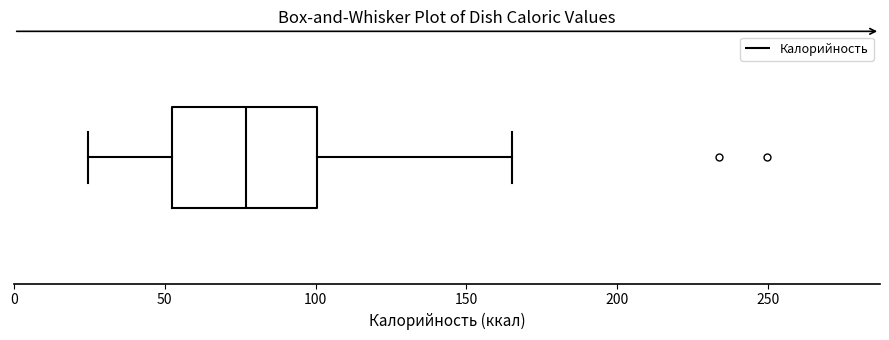

Read this box plot against the x-axis: the position of the median line, the range covered by the box, and the ends of both whiskers. The values are not printed on the chart, so give them approximately, as read against the axis.

median 75, box 50 to 100, whiskers 25 to 165